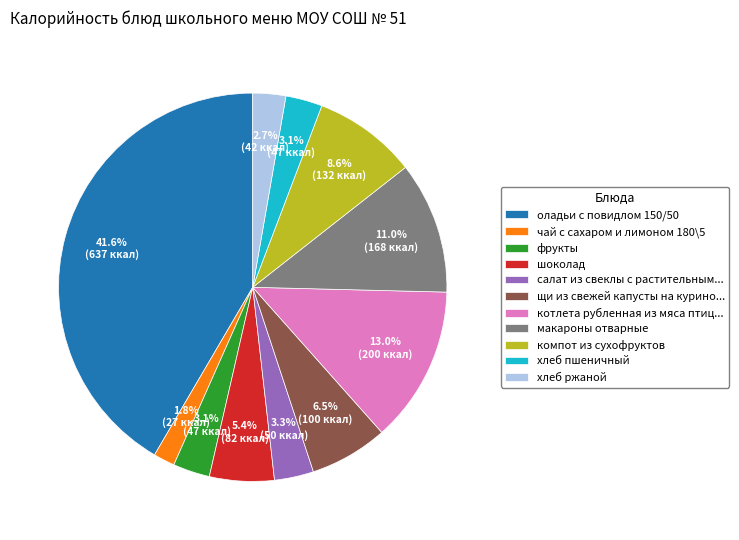

Does макароны отварные account for over 50% of the chart?

No